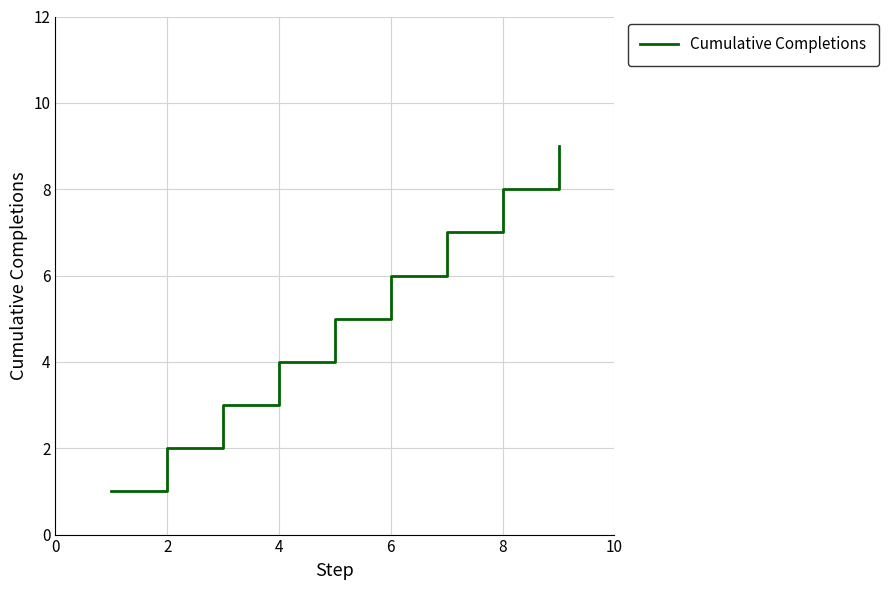

What is the difference between the maximum and minimum values?

8